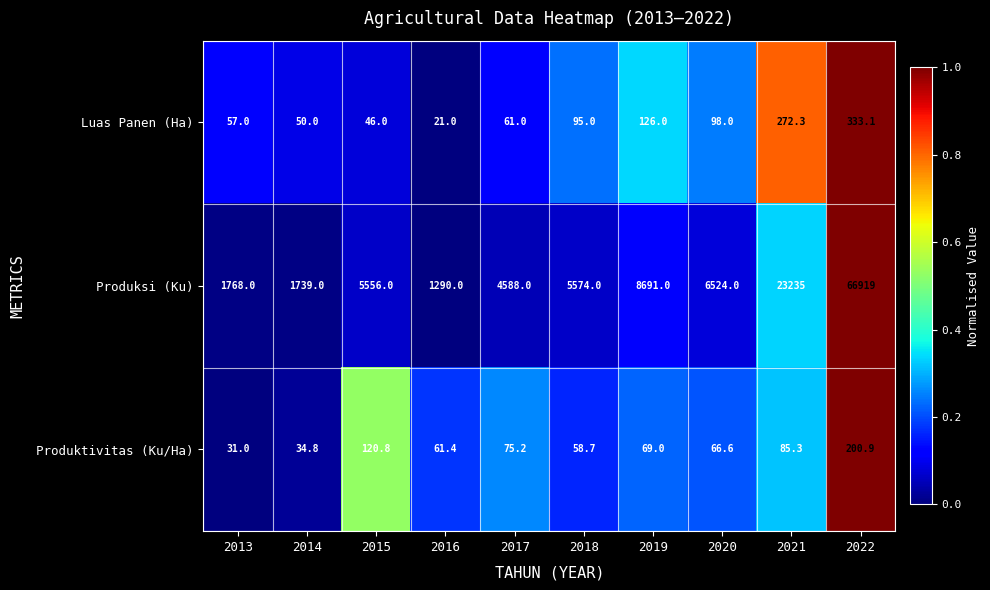

What is the difference between the second highest and second lowest values in the Produksi (Ku) series?

21496.0